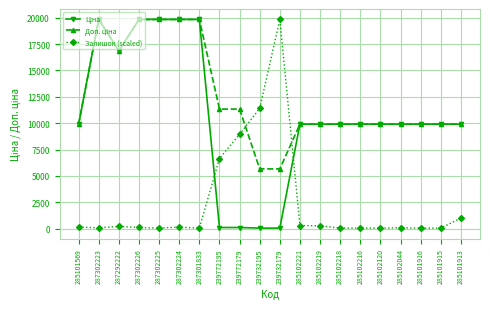

What is the spread (max minus min) of values at 285101913?

8901.4